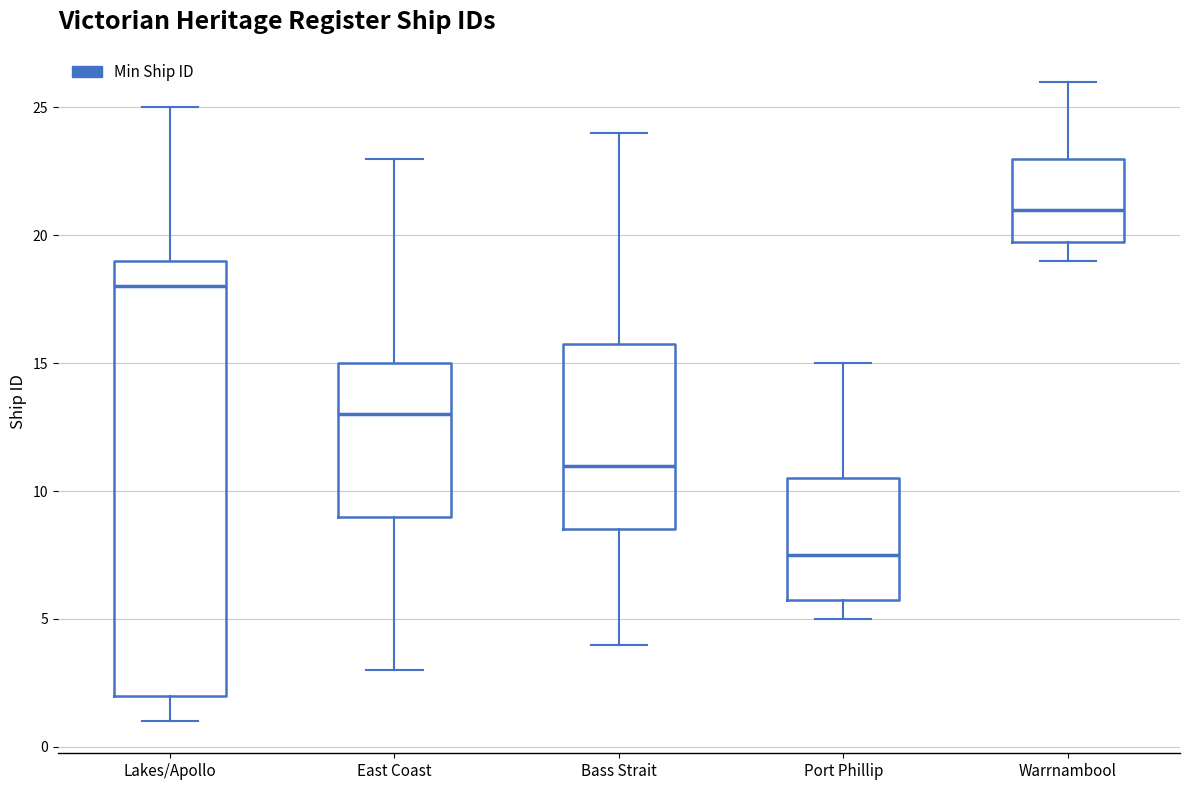

Where does the lower whisker of the box for Bass Strait end on the y-axis? The values are not printed on the chart, so give them approximately, as read against the axis.

4.0